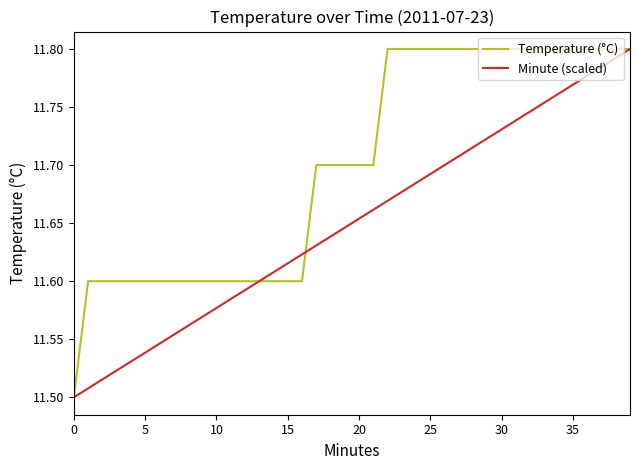

Which series has the largest total across all categories?

Temperature (°C)